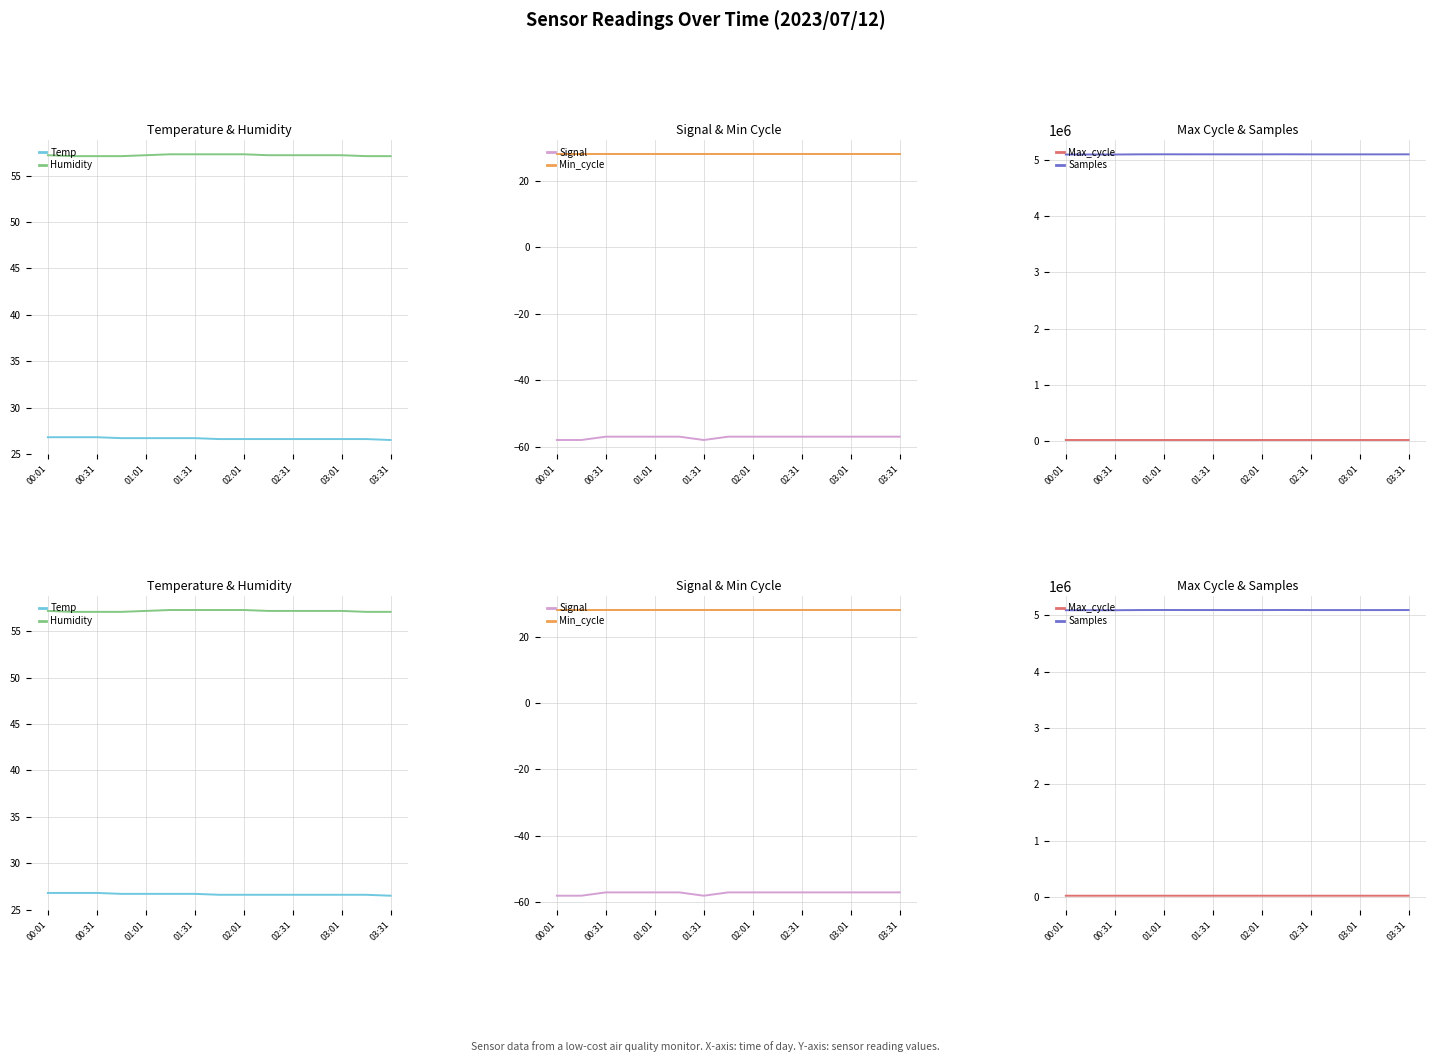

How many series are shown in this chart?

6